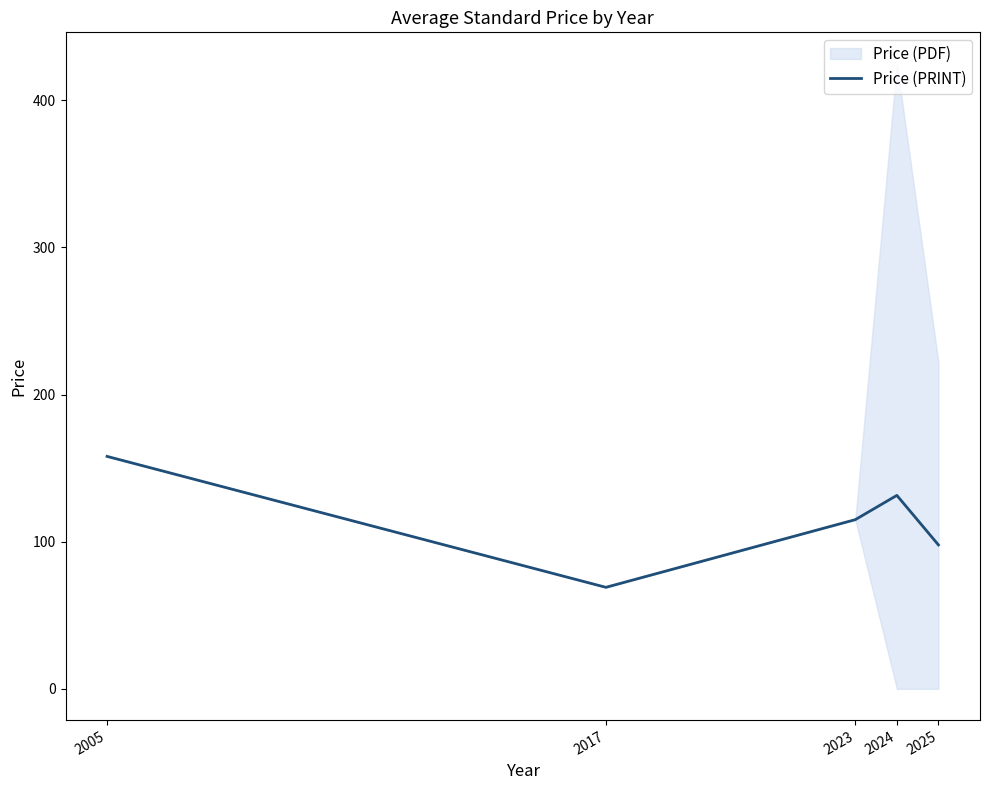

What is the change in value from 2023 to 2025?

-17.2